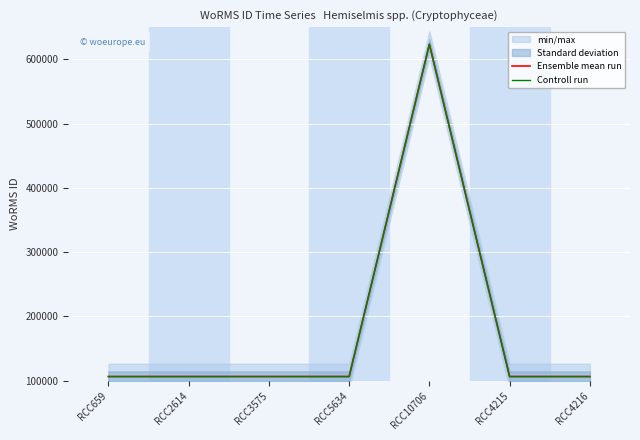

Which category has the lowest value across all series?

RCC659